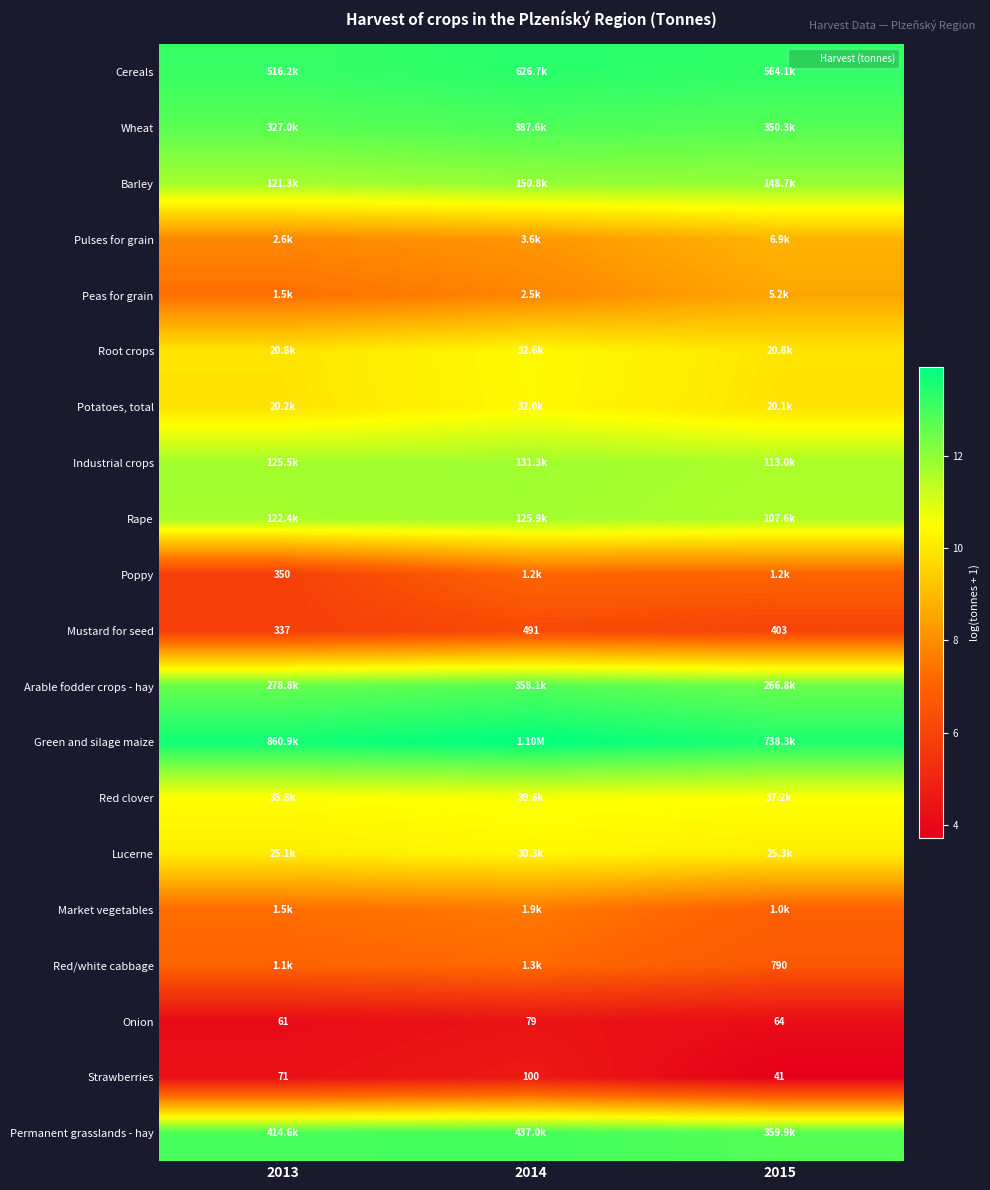

How many distinct data groups are displayed?

20